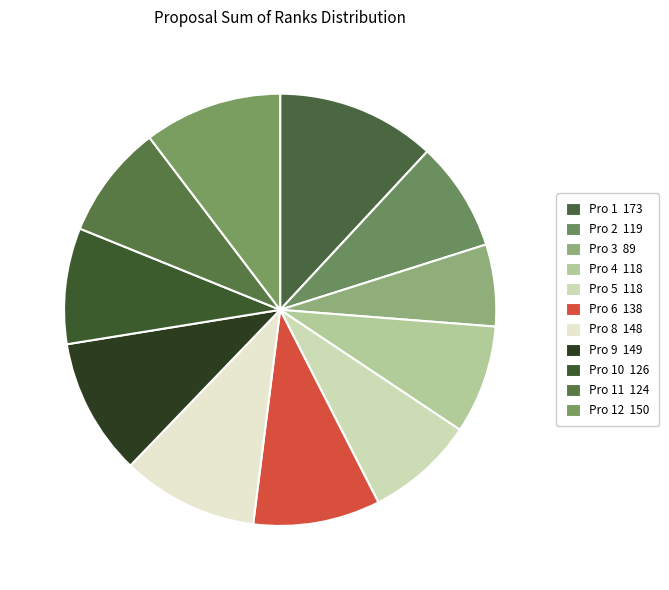

Count the number of slices in the pie.

11